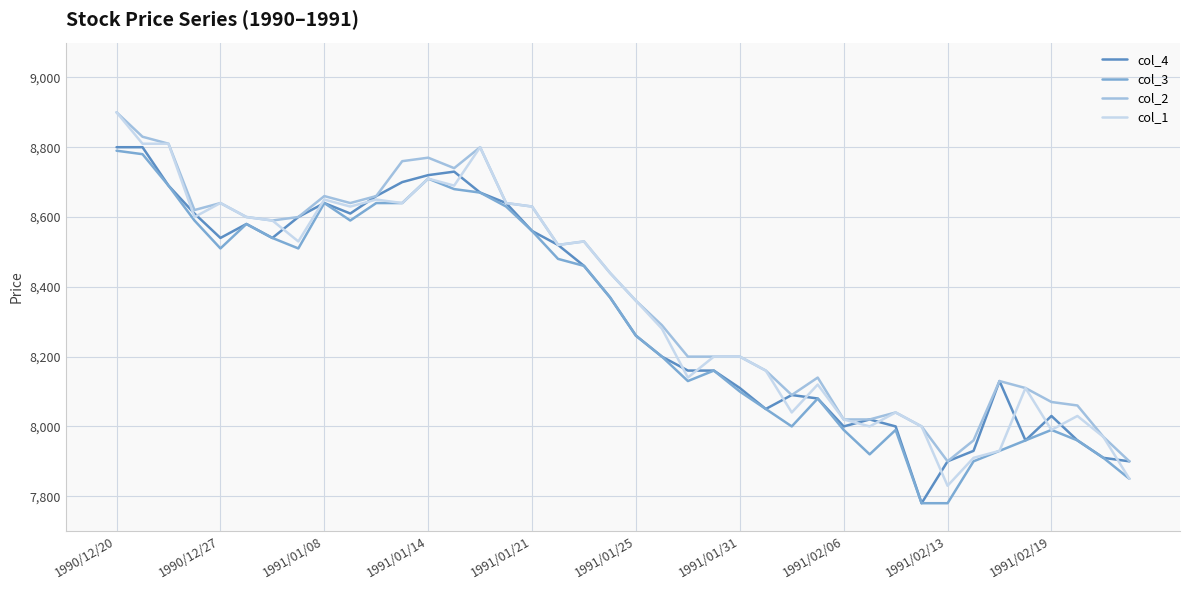

What is the greatest value displayed?

8900